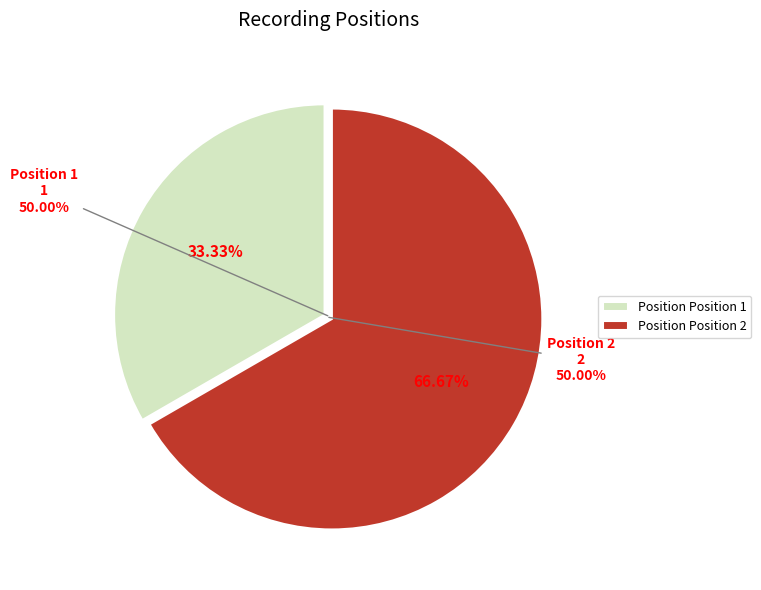

What is the change in value from Position 1 to Position 2?

+1